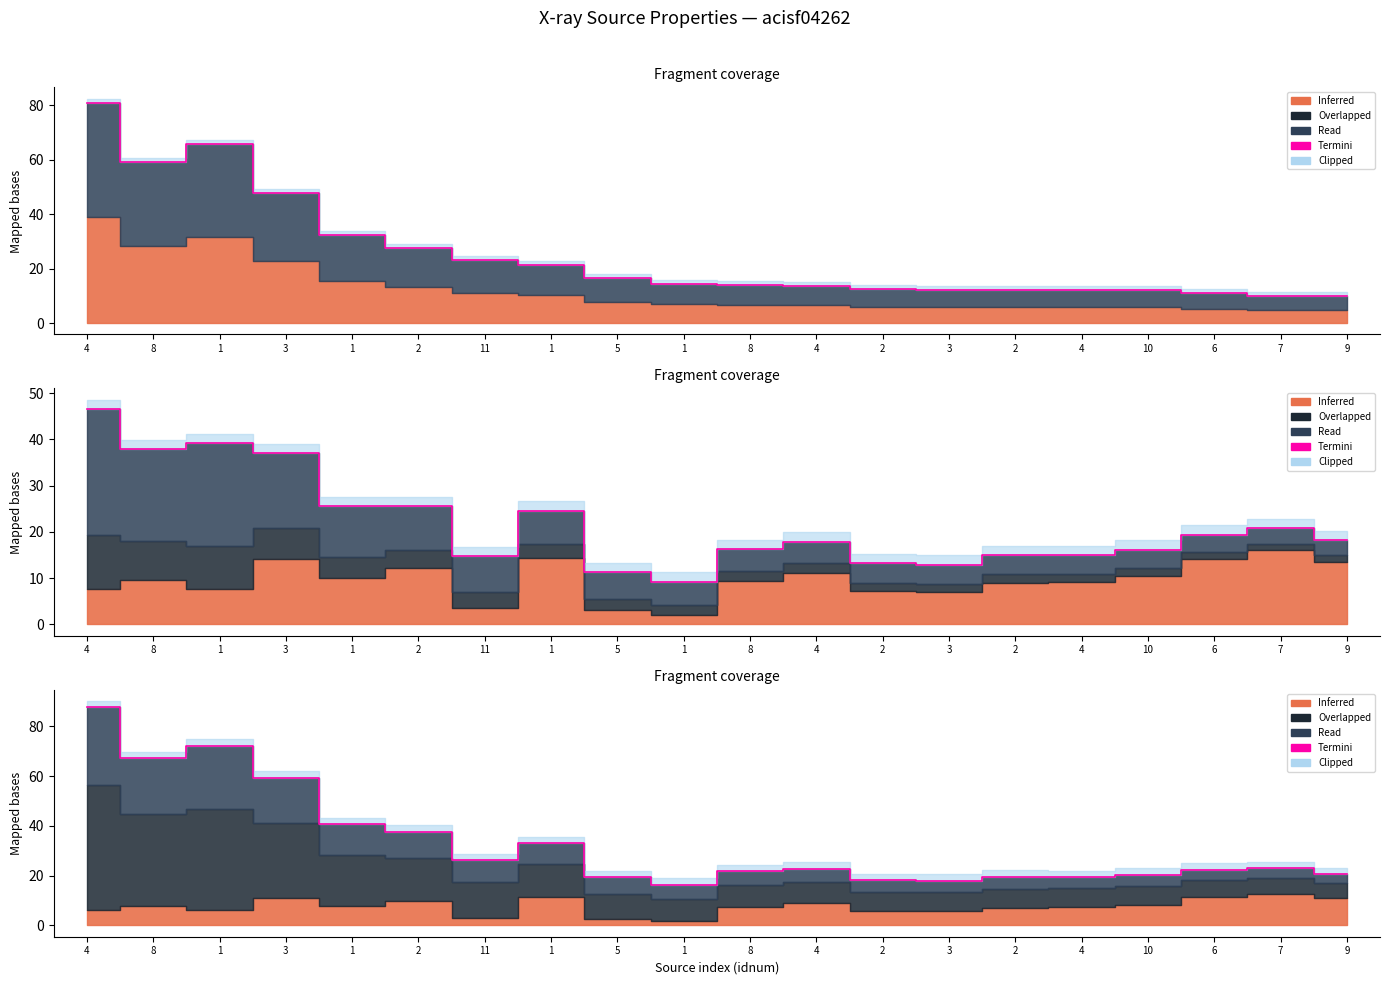

Reading left to right, list all the values displayed in this chart.

4=87.7	8=67.3	1=72.2	3=59.4	1=40.6	2=37.7	11=26.3	1=33.0	5=19.3	1=16.4	8=21.7	4=22.8	2=18.3	3=18.0	2=19.6	4=19.5	10=20.4	6=22.4	7=22.9	9=20.7